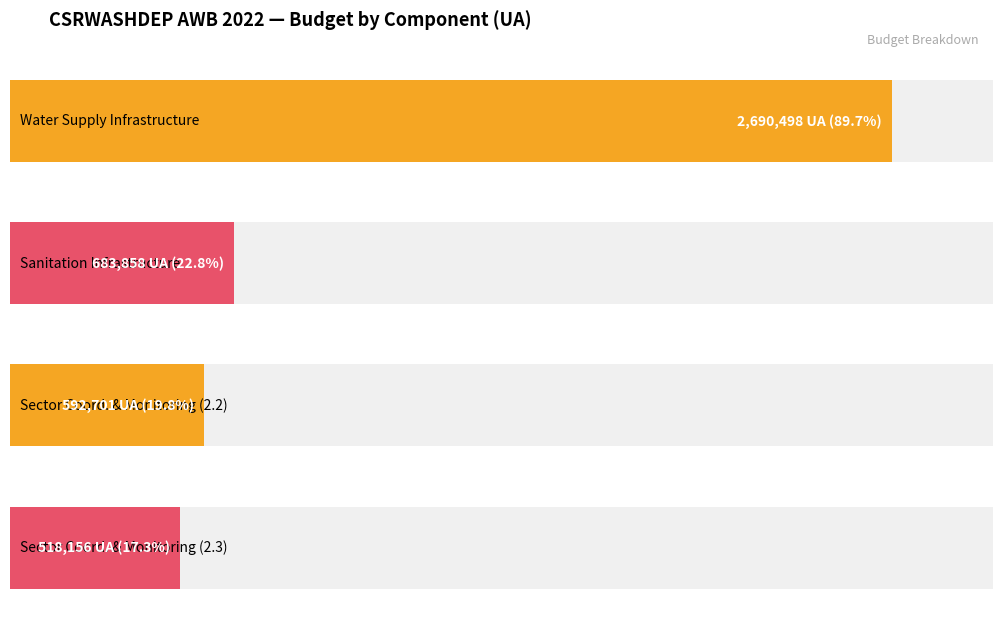

What is the sum of the values at 2.3 Sector Coordination & Monitoring and 1.2 Sanitation Infrastructure?

1202014.2